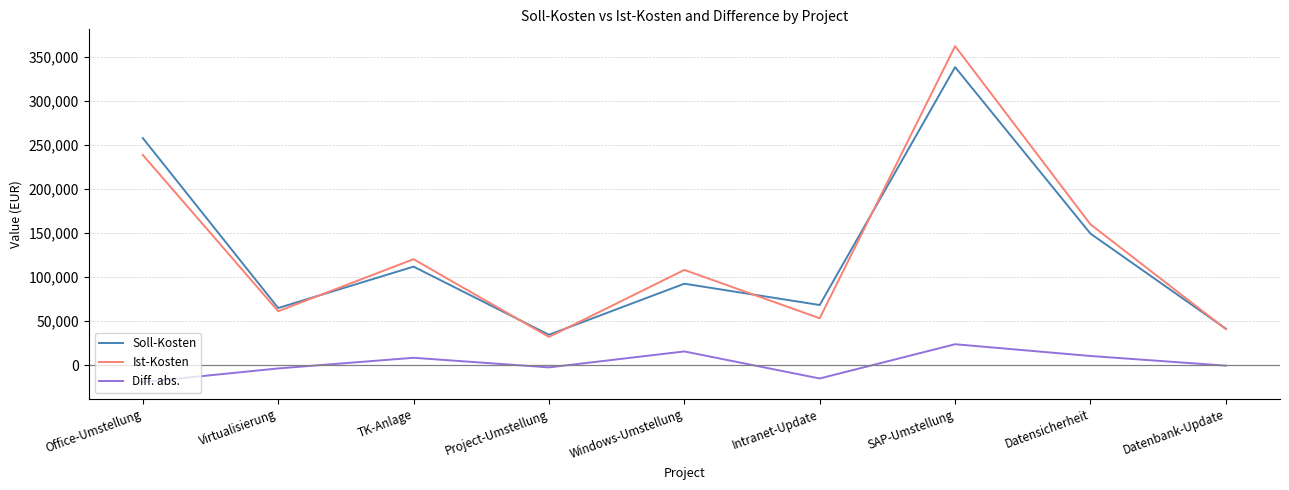

What are all the series names shown in the legend?

Soll-Kosten, Ist-Kosten, Diff. abs.